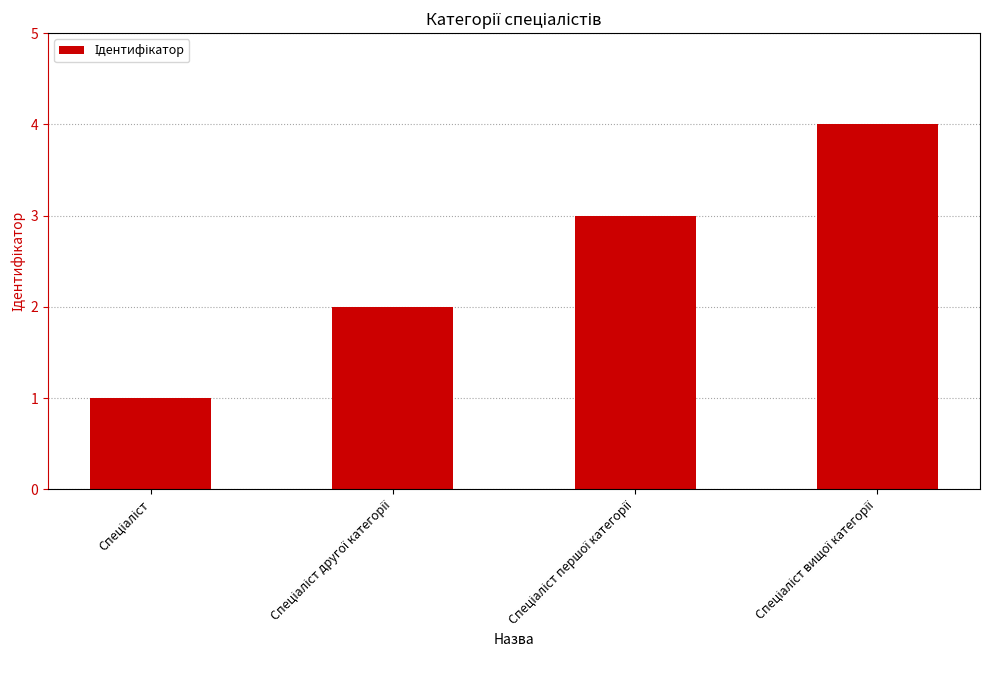

What is the sum of all values?

10